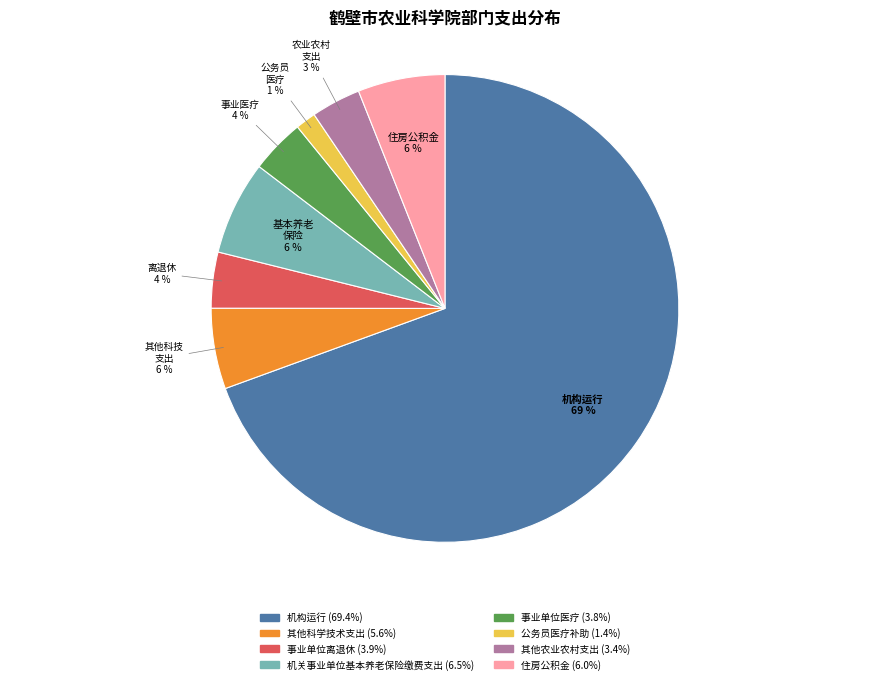

Is there a majority slice in this chart?

Yes